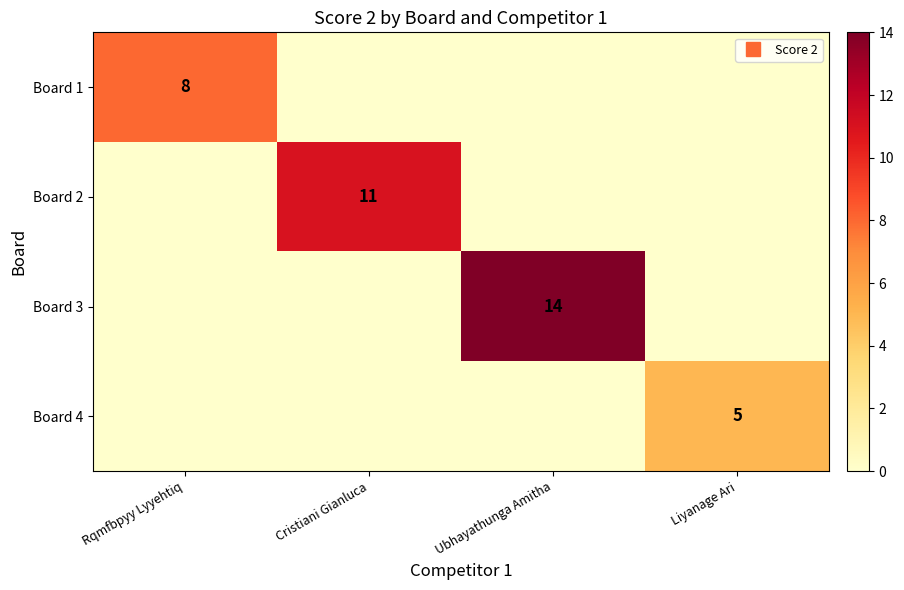

Is it true that Board 4 equals 2 at Ubhayathunga Amitha?

False